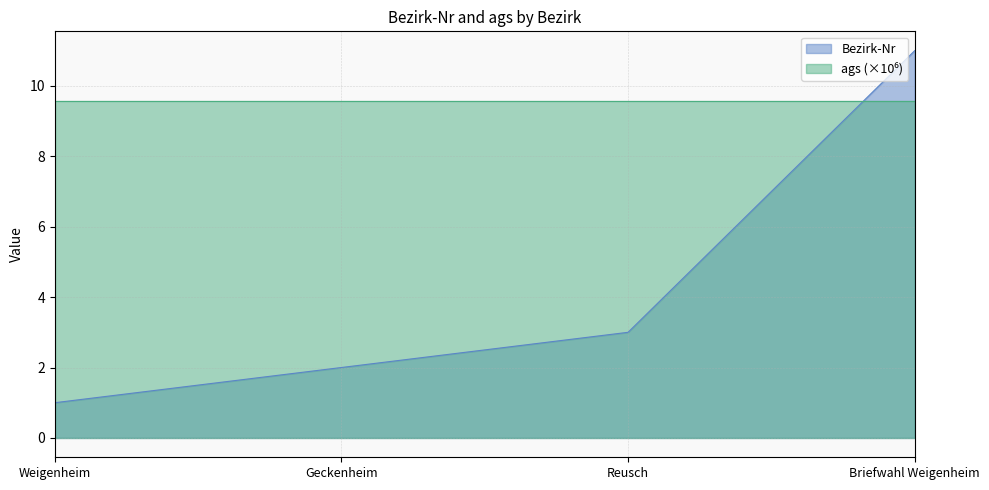

Between Weigenheim and Geckenheim, which is larger?

Geckenheim